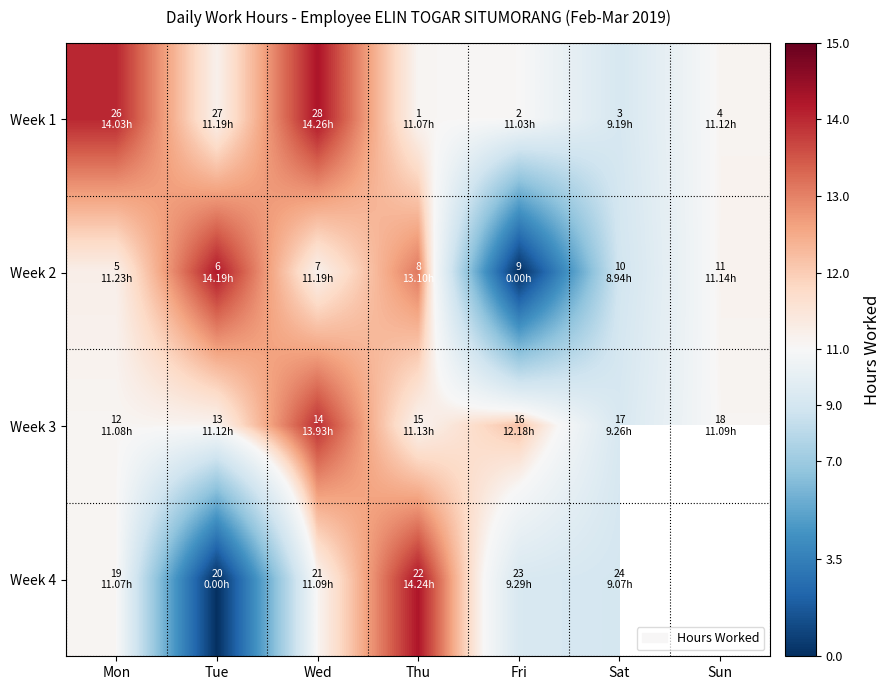

Is the value of Week 4 at Tue greater than the value of Week 2 at Wed?

No